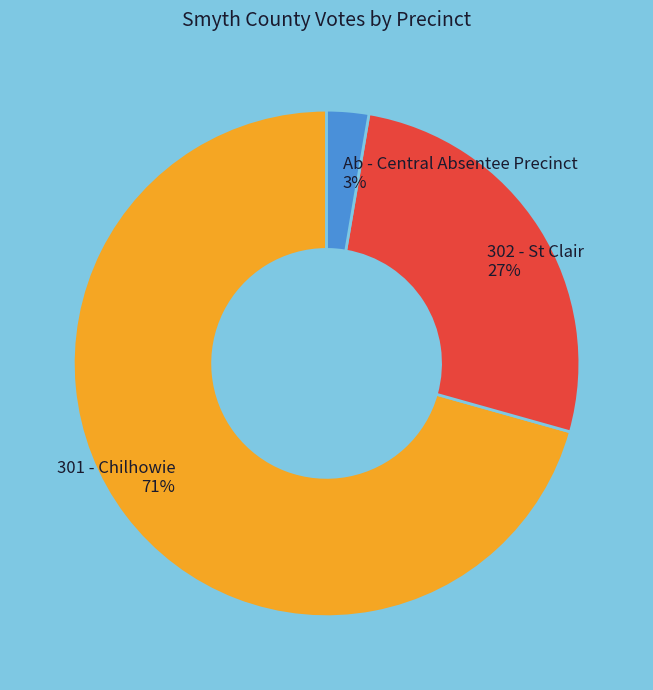

How many slices are in this pie chart?

3